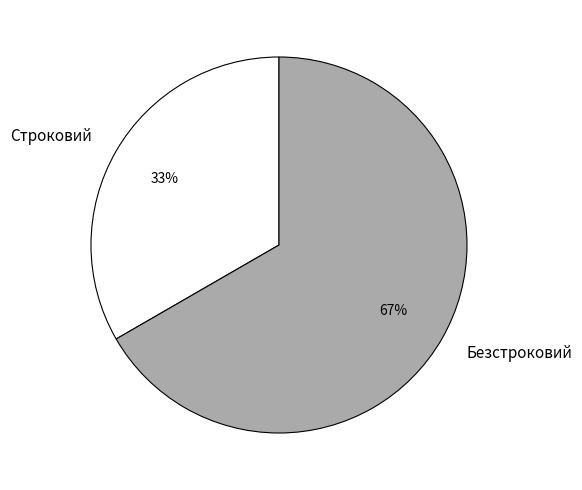

Which has a higher value, Строковий or Безстроковий?

Безстроковий